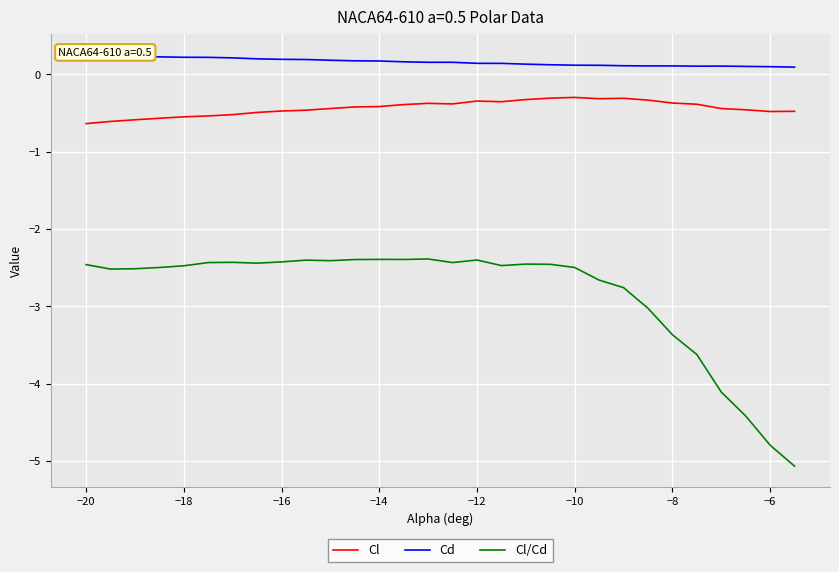

How many lines are shown in the chart?

3